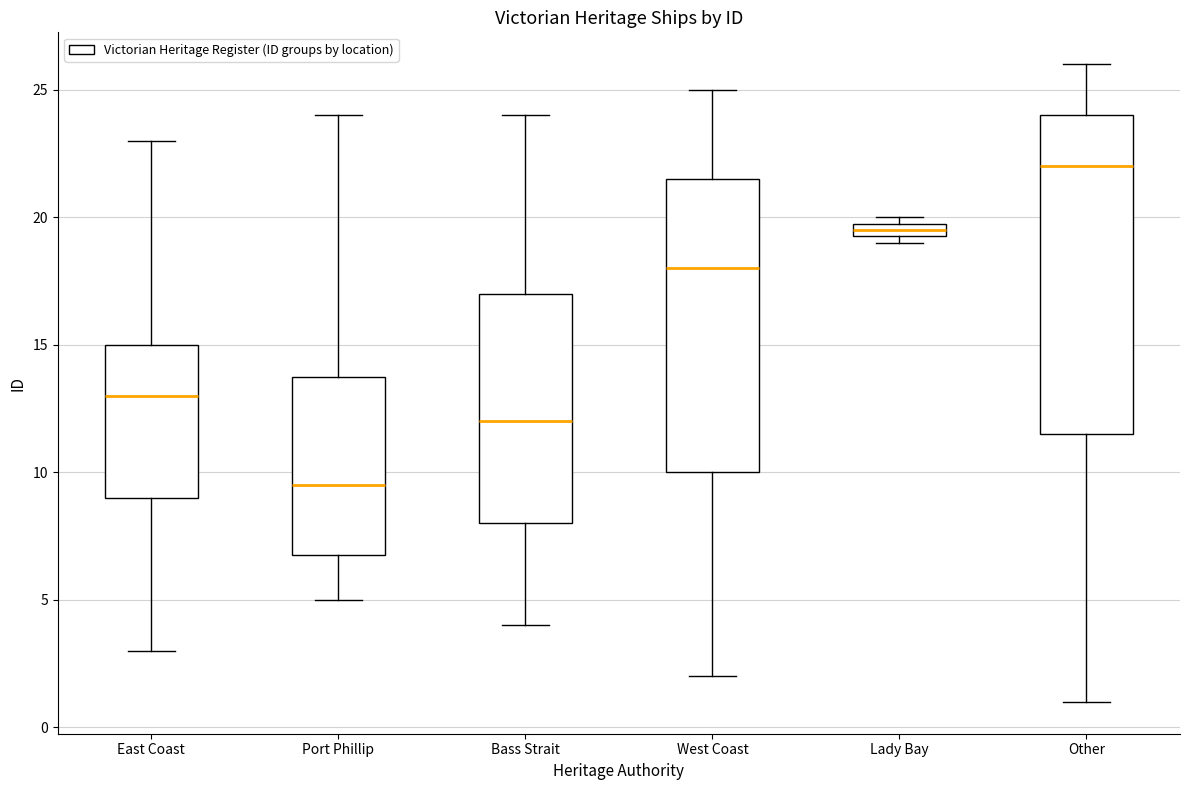

Comparing the boxes themselves (not the whiskers), which one is the tallest?

Other